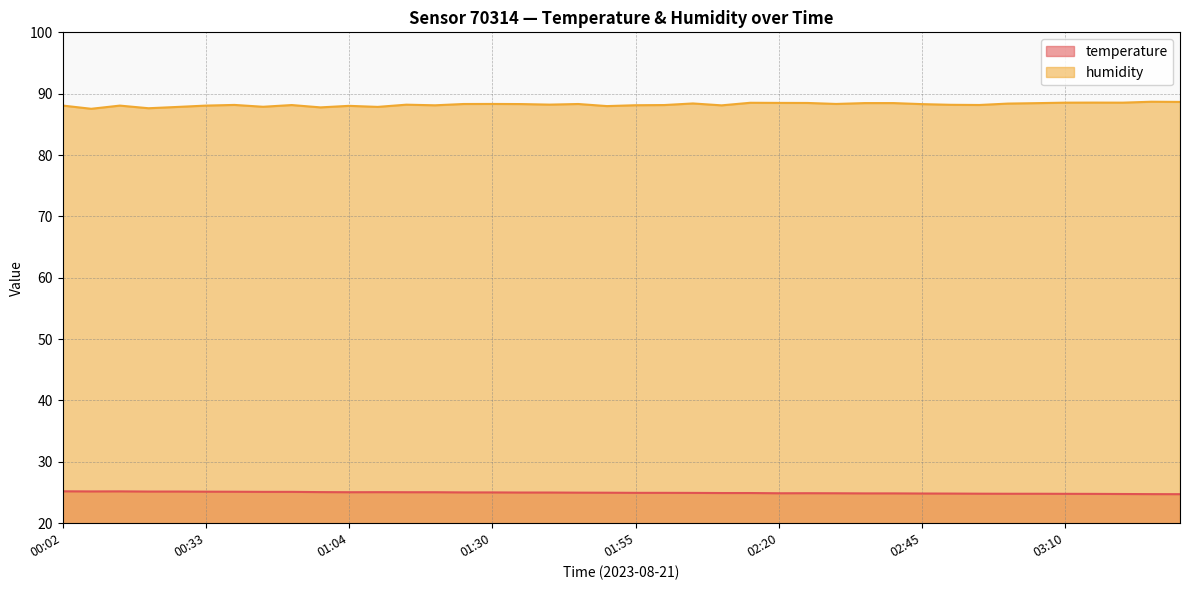

True or false: temperature and humidity cross at least once.

False